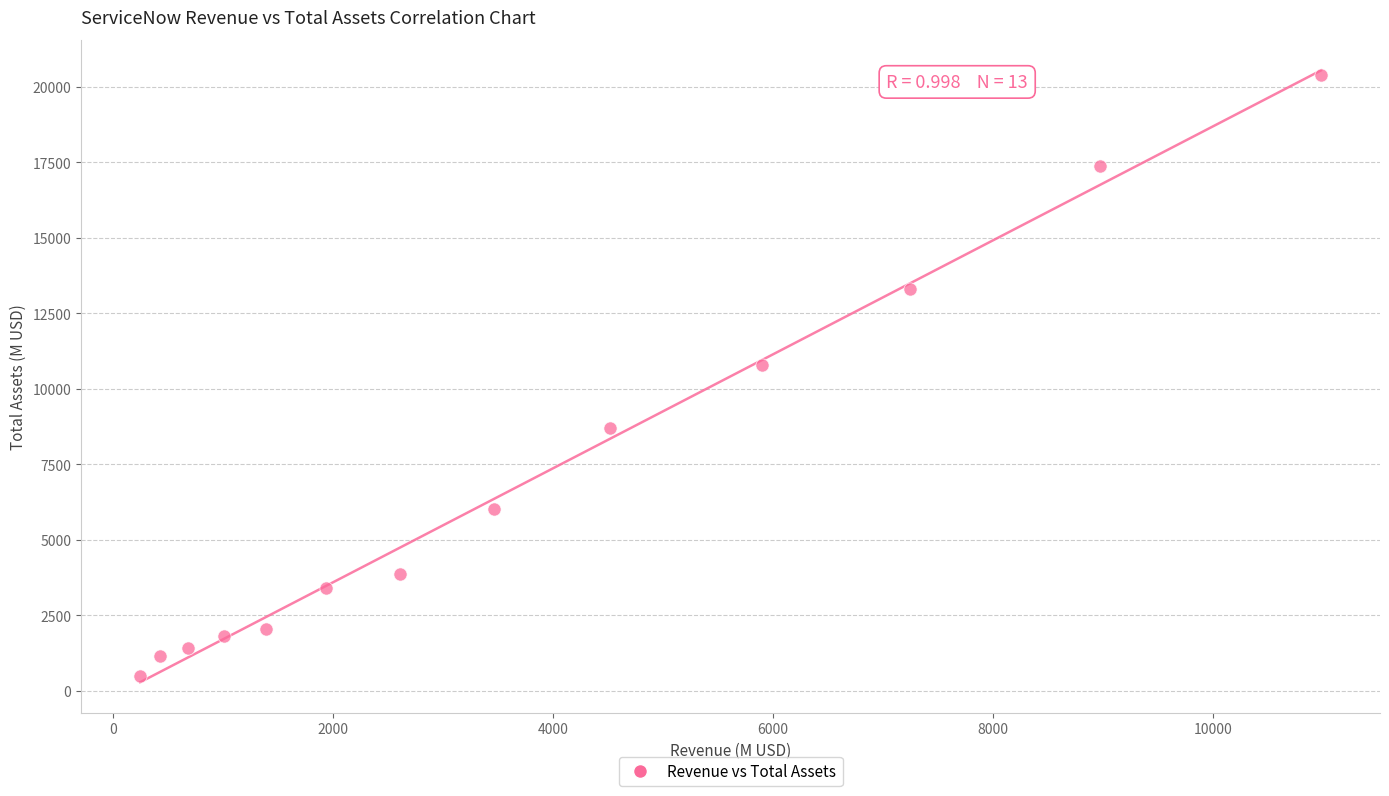

What Y value in the scatter plot is closest to 10430?

10798